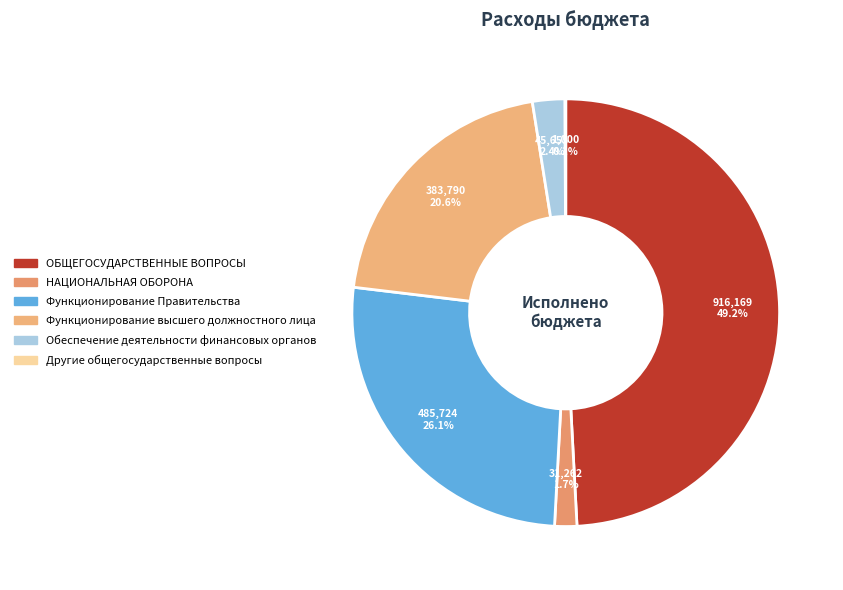

To the nearest percent, what portion does Функционирование высшего должностного лица represent?

21%